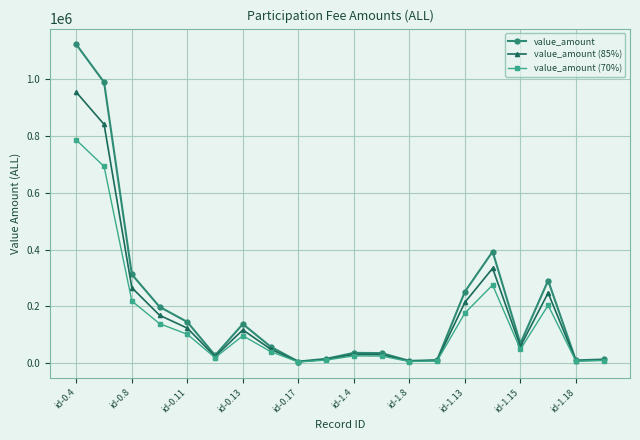

True or false: value_amount (85%) has more than 2 points higher than both neighbors.

True